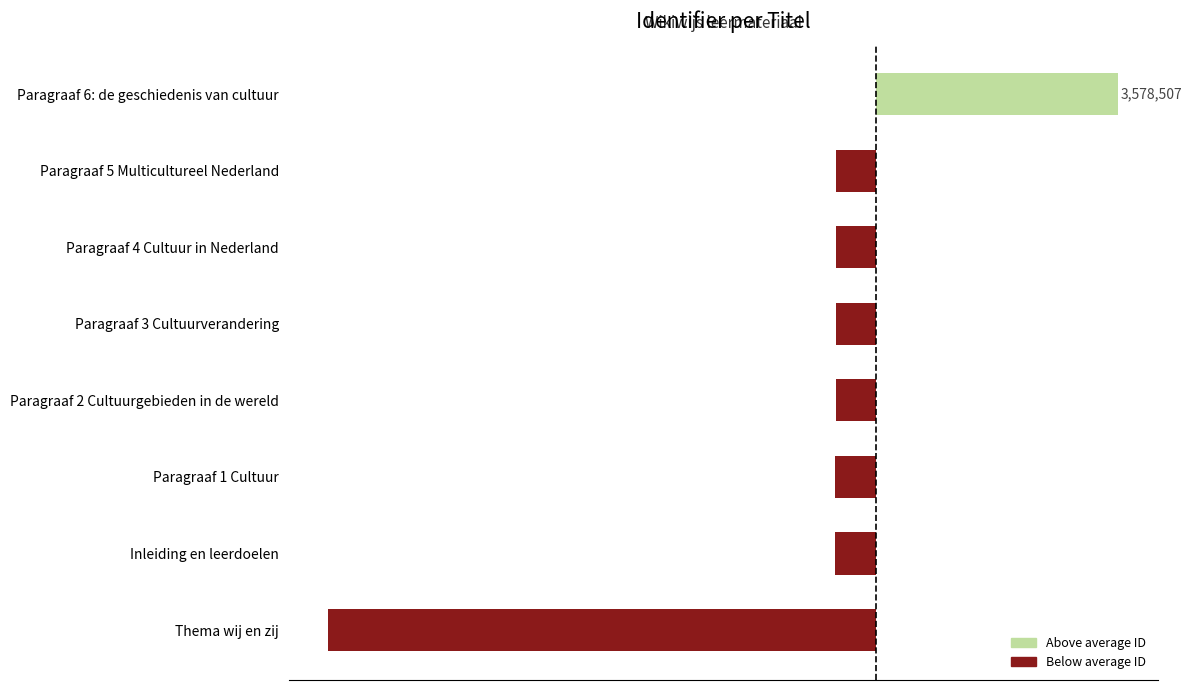

Are the bars horizontal?

Yes